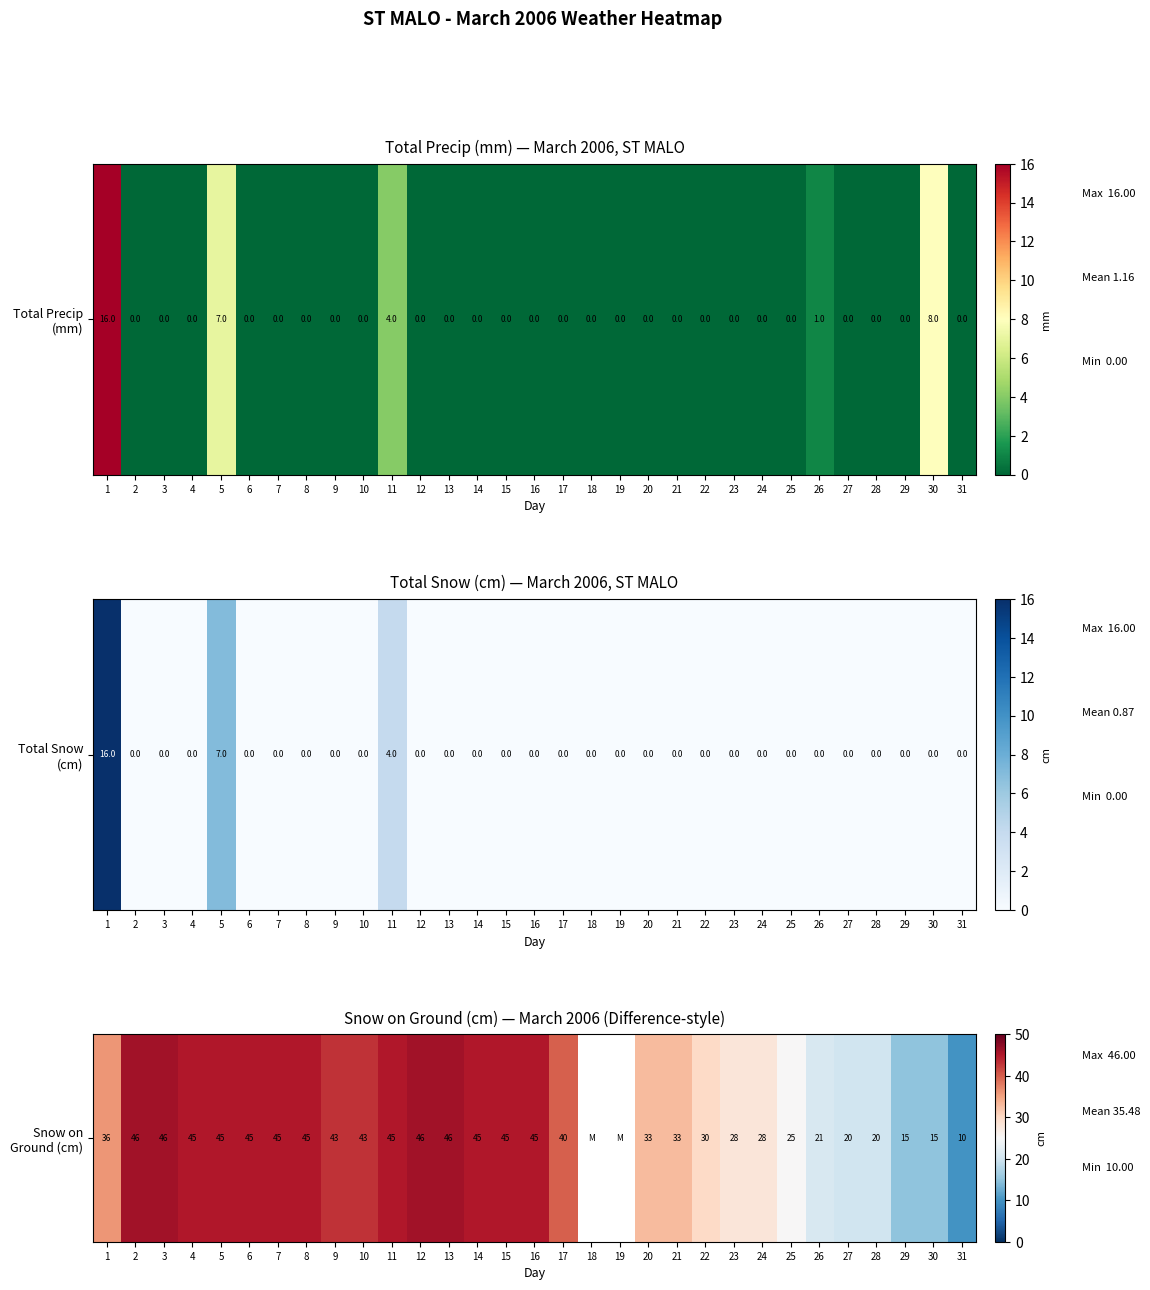

Approximately how many times larger is the value at 24 compared to 22?

0.9